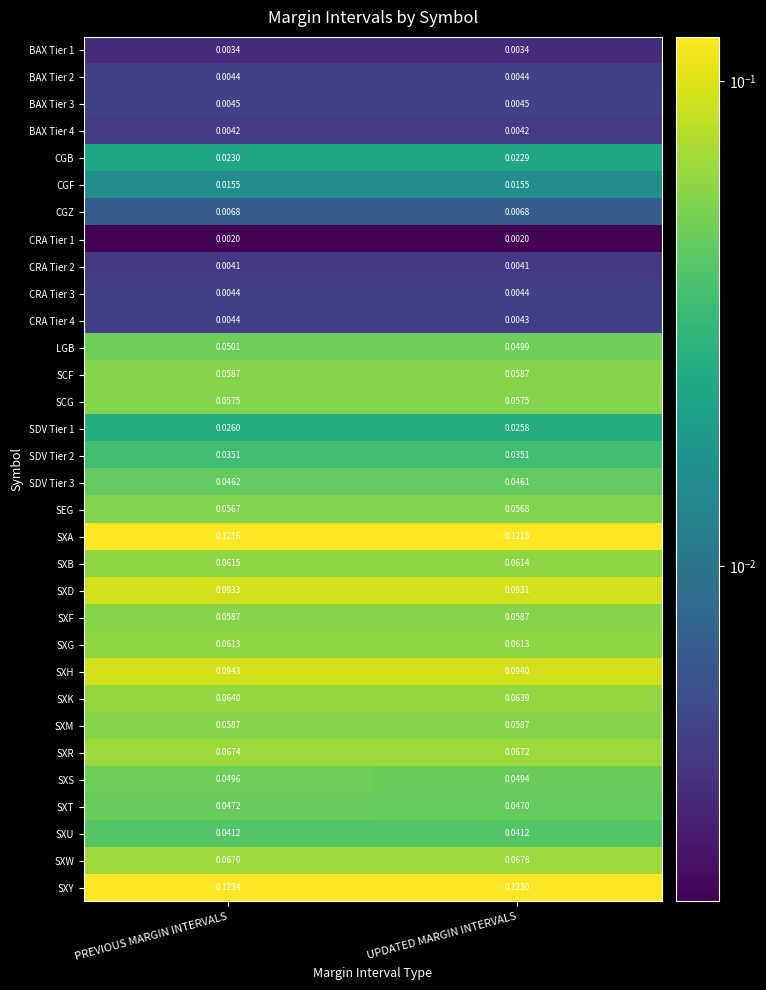

Rank the categories by SXD value from highest to lowest.

PREVIOUS MARGIN INTERVALS, UPDATED MARGIN INTERVALS